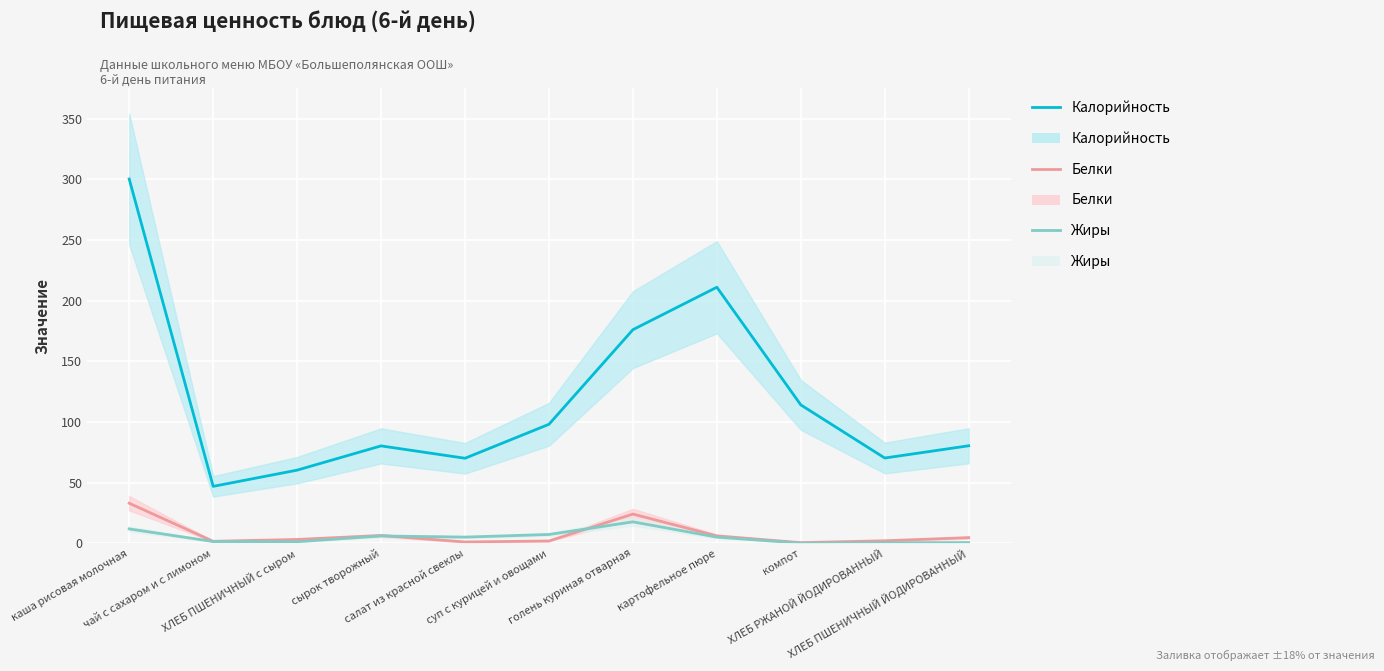

Where does the Калорийность series first go above 80?

каша рисовая молочная